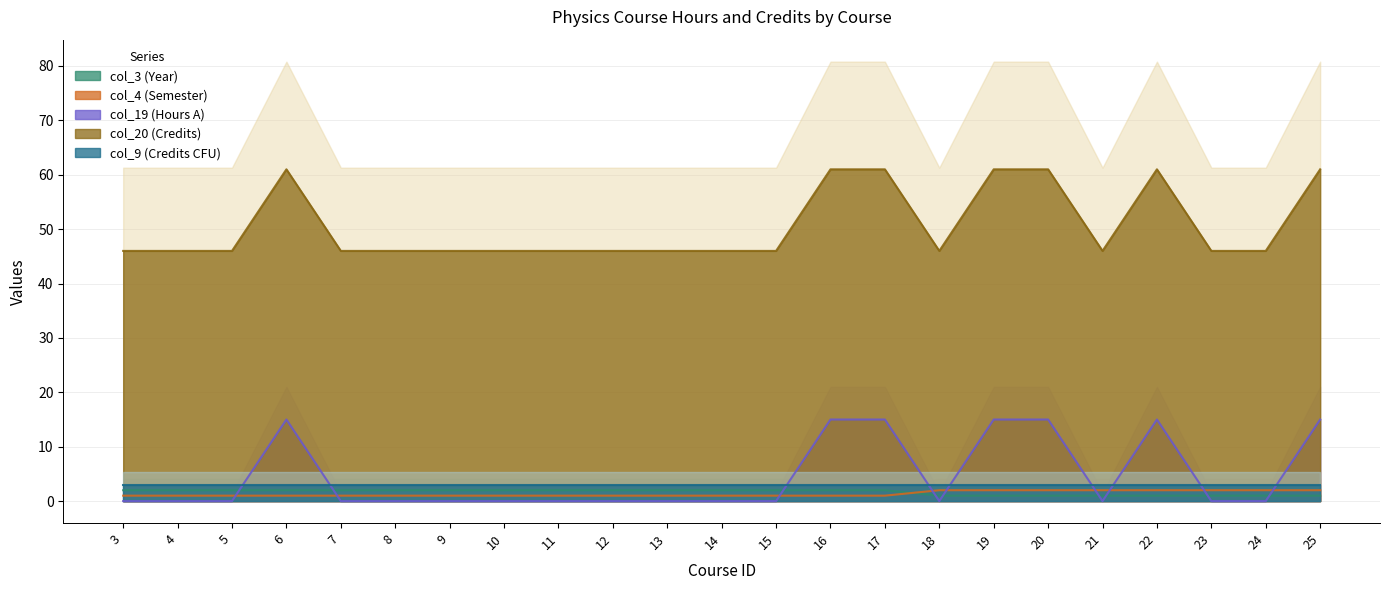

Count the number of categories in the chart.

23